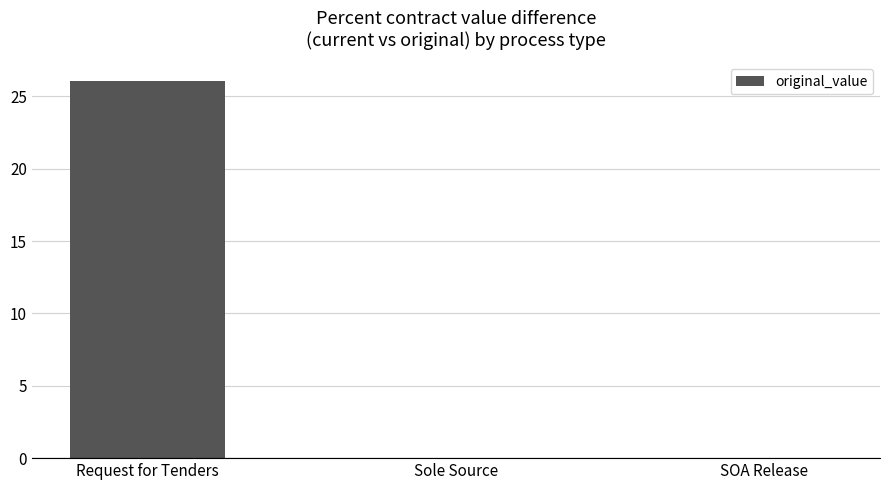

What is the change in value from Request for Tenders to SOA Release?

-26.1